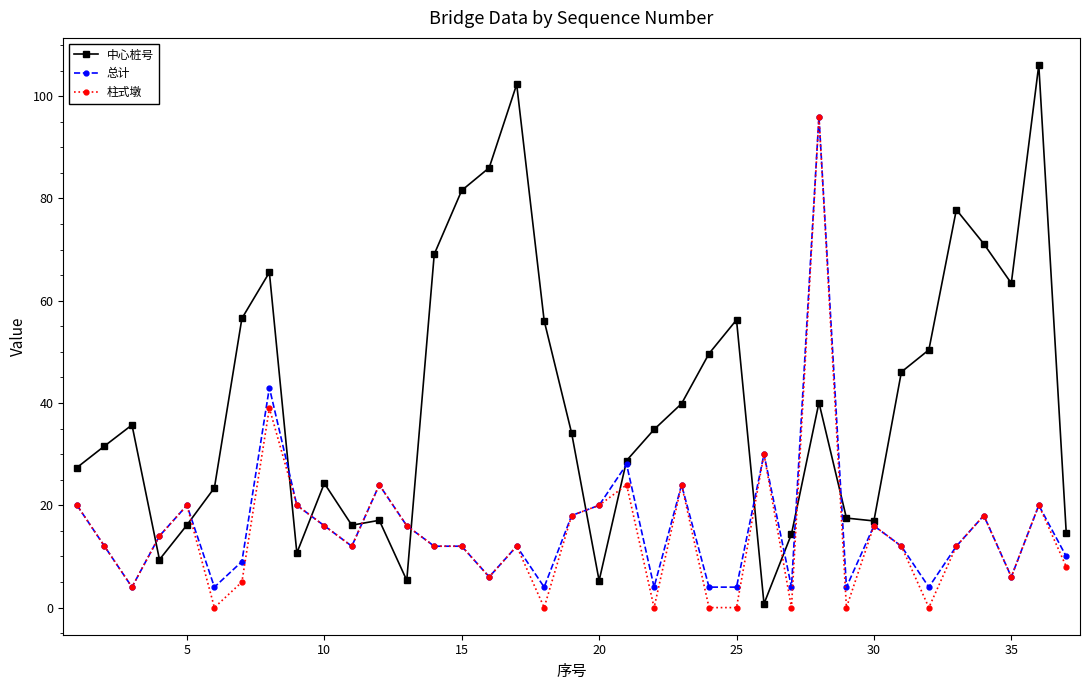

How many lines are shown in the chart?

3